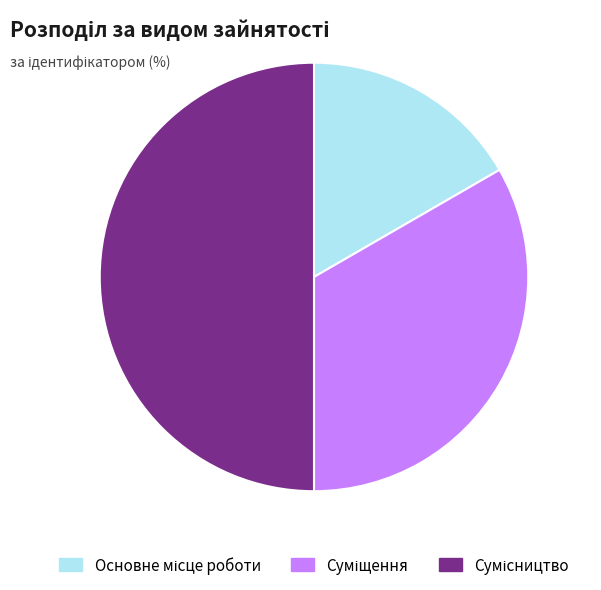

Is there any slice that represents more than half of the pie?

No